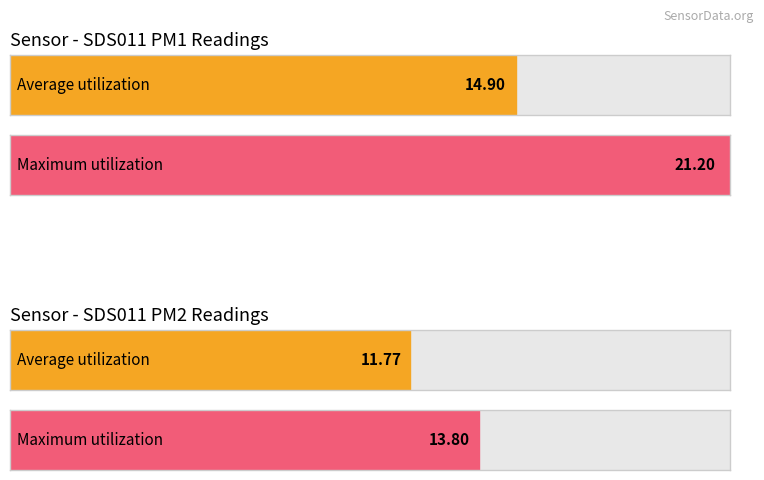

The SDS_P2 series shows 5.0 at 00:12. True or false?

False